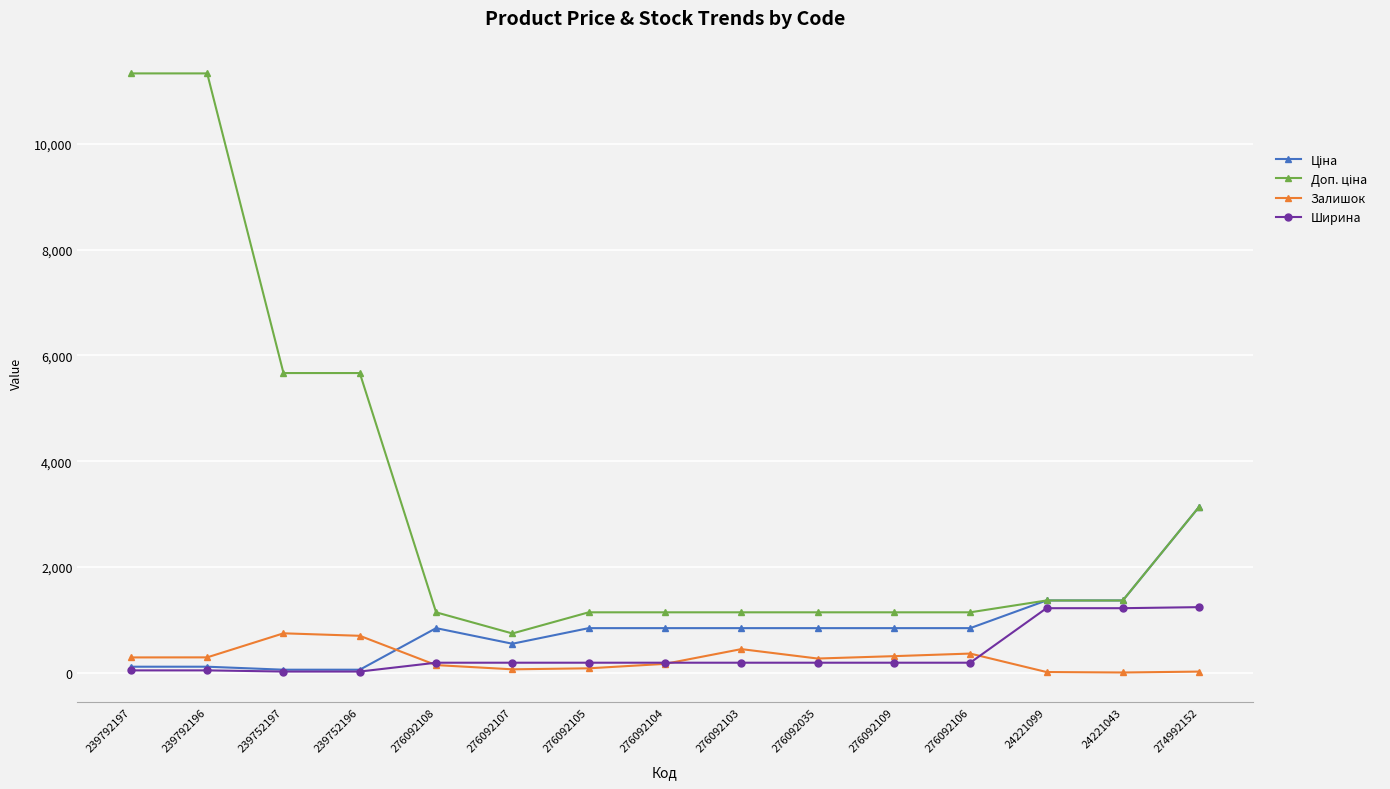

How many lines are shown in the chart?

4